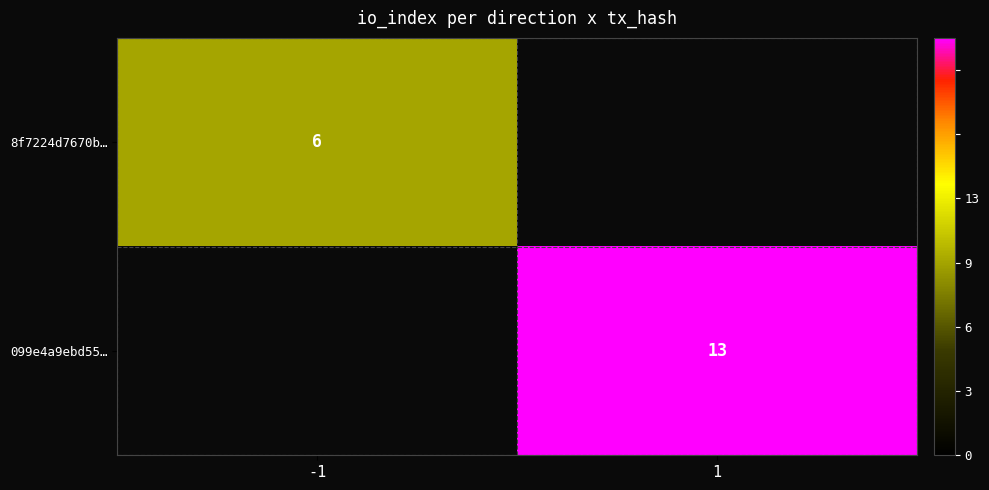

The 8f7224d7670b… series shows 2 at -1. True or false?

False